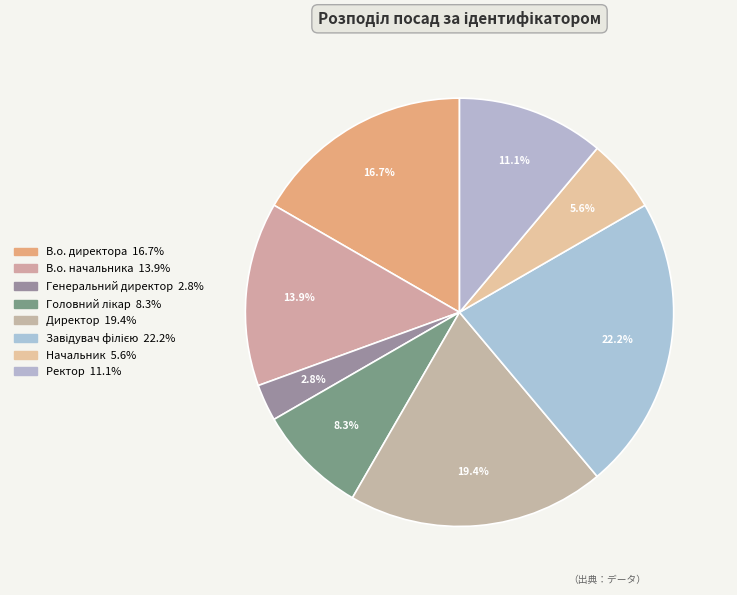

True or false: Завідувач філією accounts for 36% of the total.

False